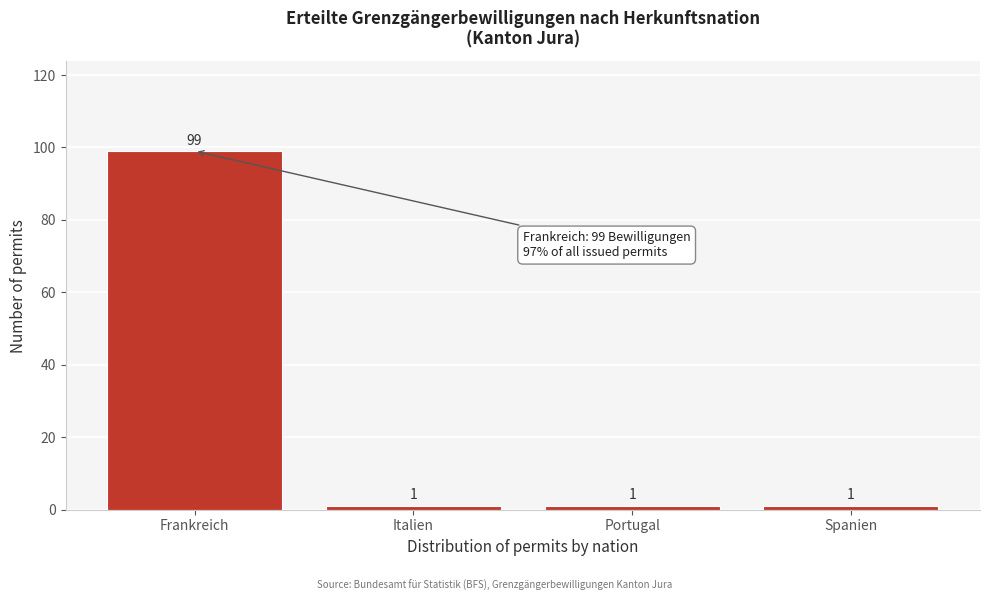

Reading right to left, what are all the values shown in this chart?

1	1	1	99